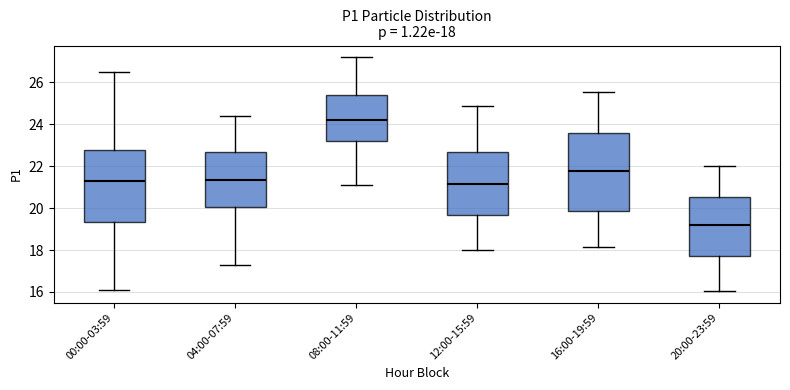

Which box has the lowest median line?

20:00-23:59